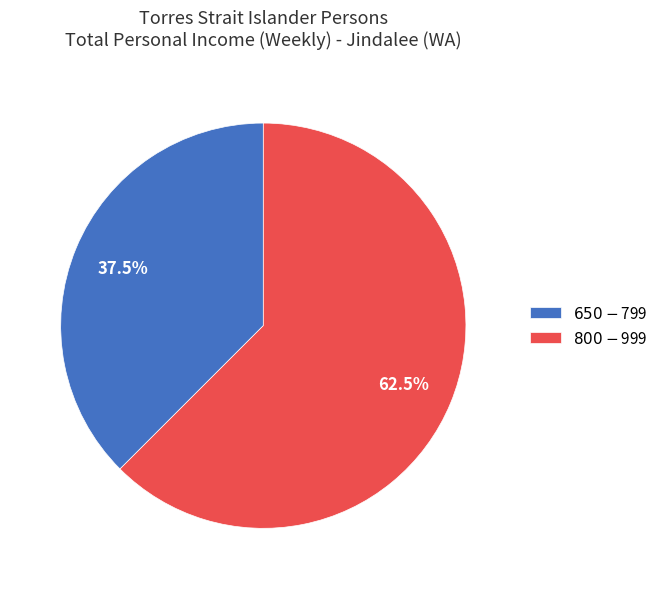

Is there any slice that represents more than half of the pie?

Yes